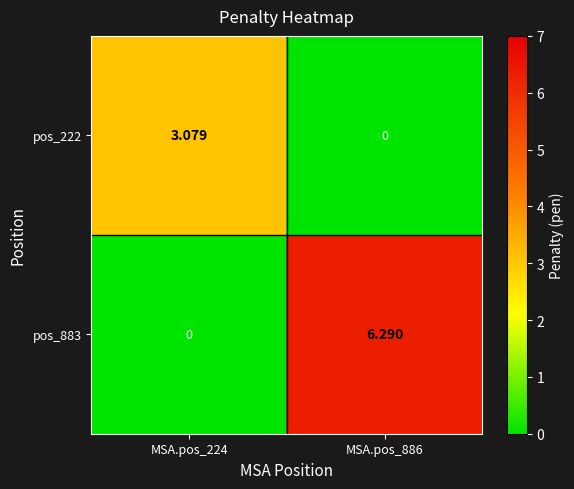

Which series has the largest range (max minus min)?

pos_883